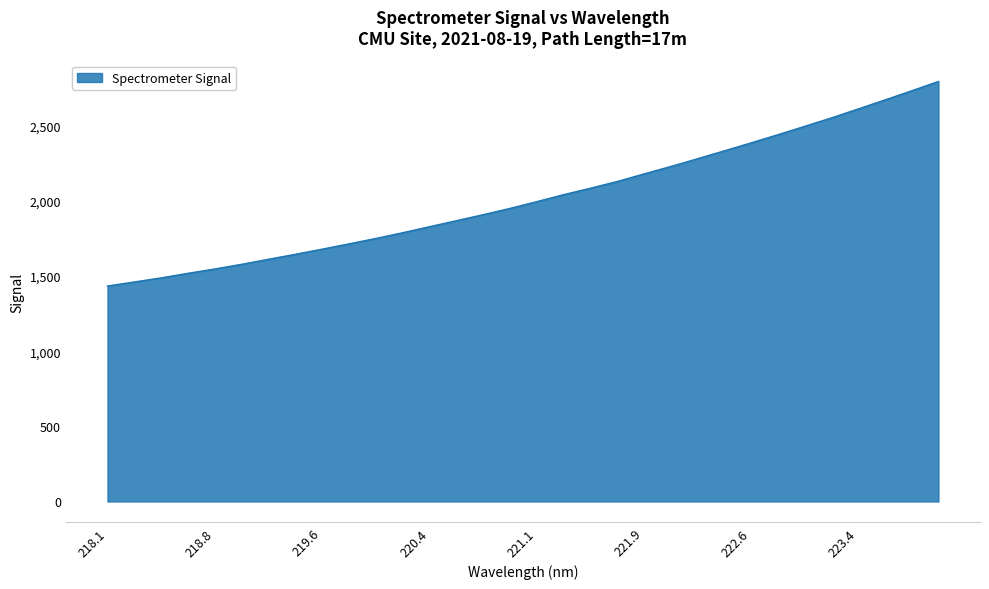

What is the difference between the maximum and minimum values?

1361.6